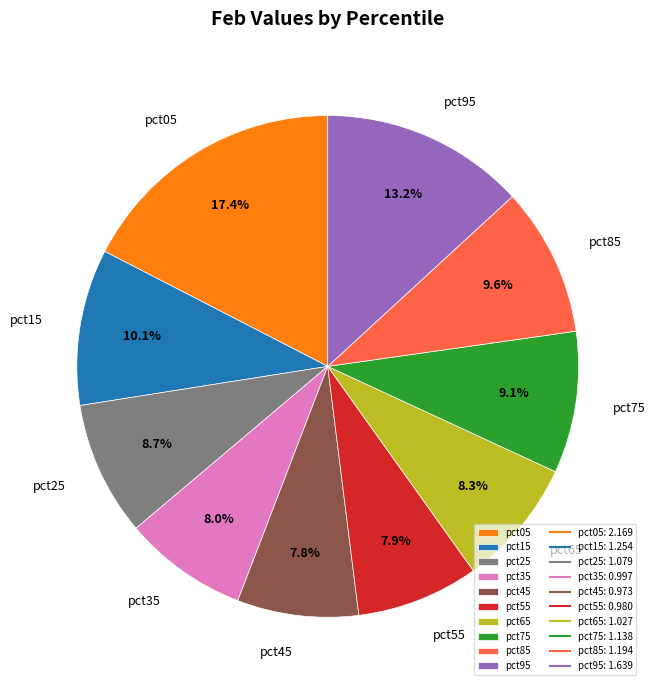

How much of the chart is everything except pct85?

90.4%